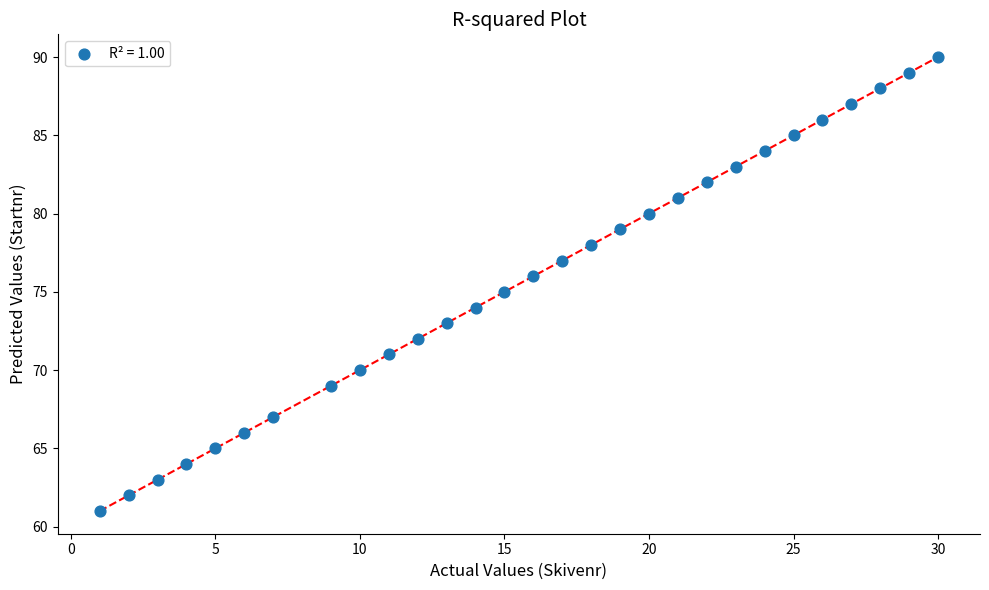

What is the range of X values (max minus min)?

29